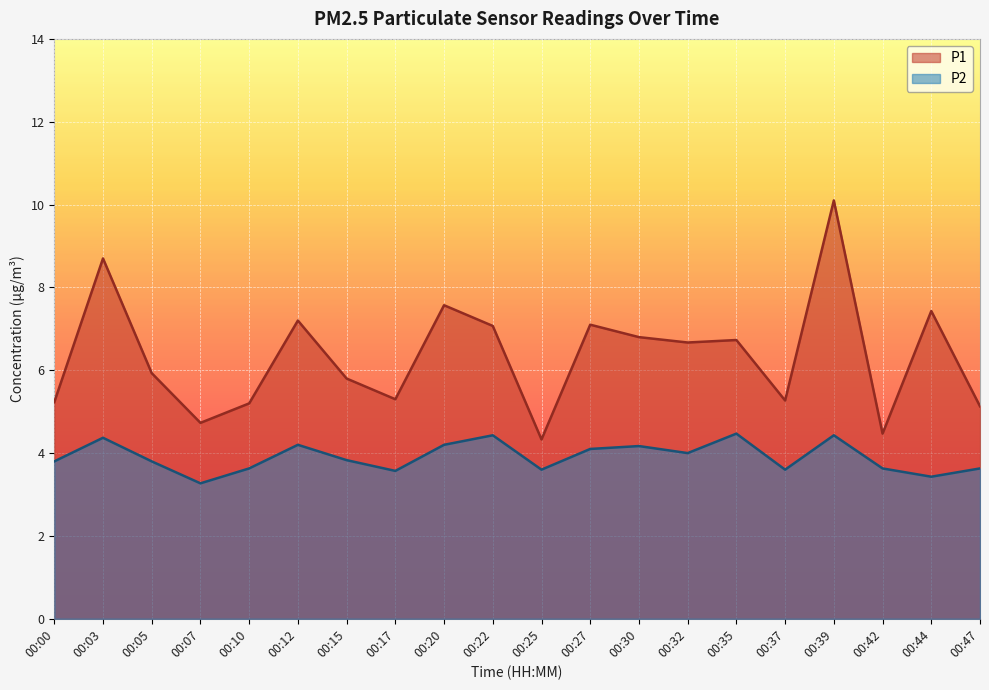

Between 00:00 and 00:47, which series saw the biggest shift?

P2